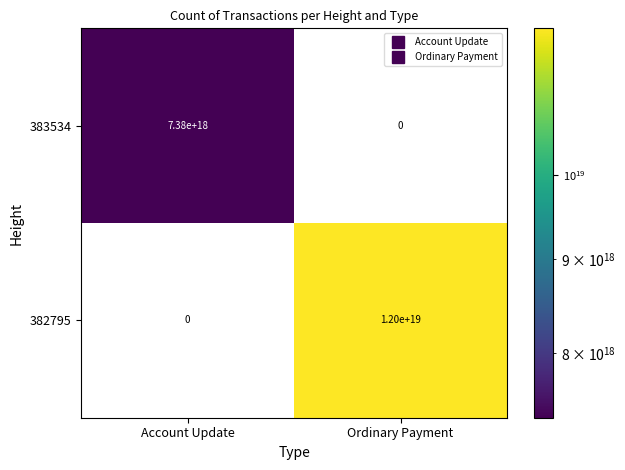

Which series has the largest range (max minus min)?

382795